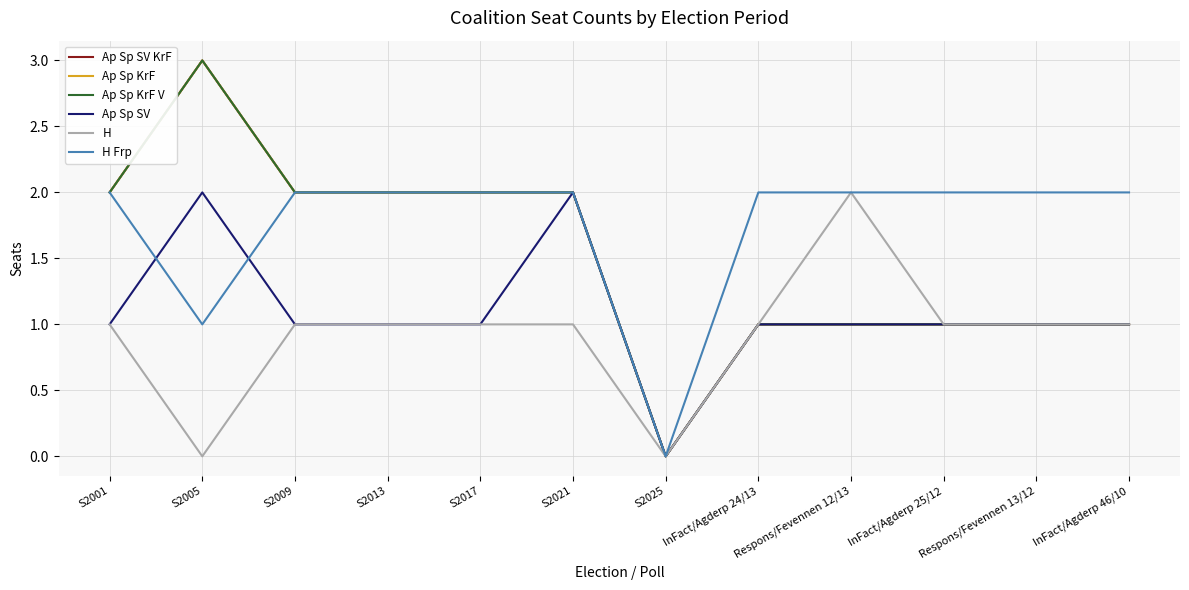

Where is Ap Sp SV nearest to the value 1?

S2001